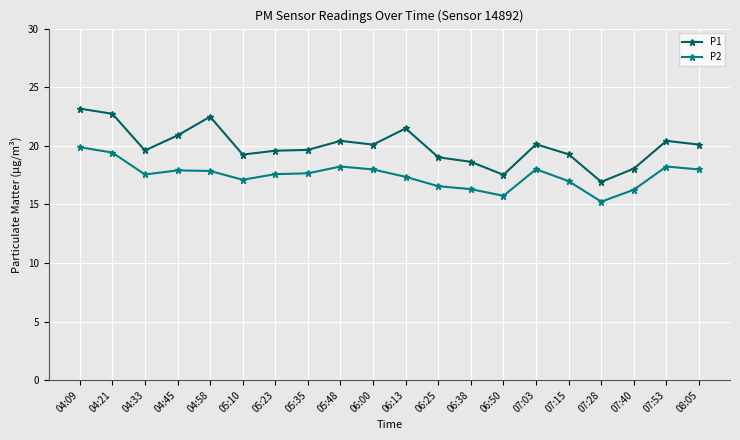

Count the number of data series in this chart.

2